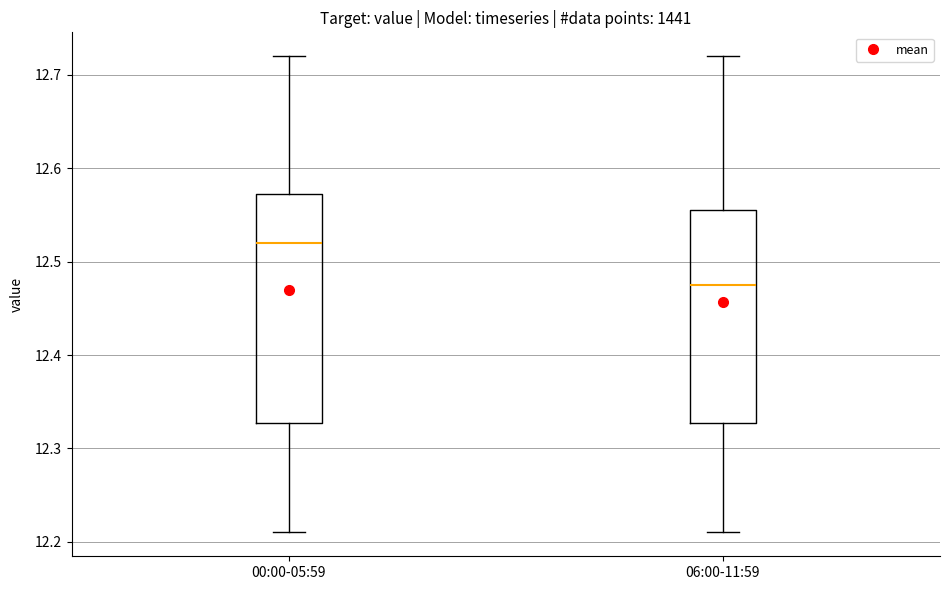

Which box has the highest median line?

00:00-05:59